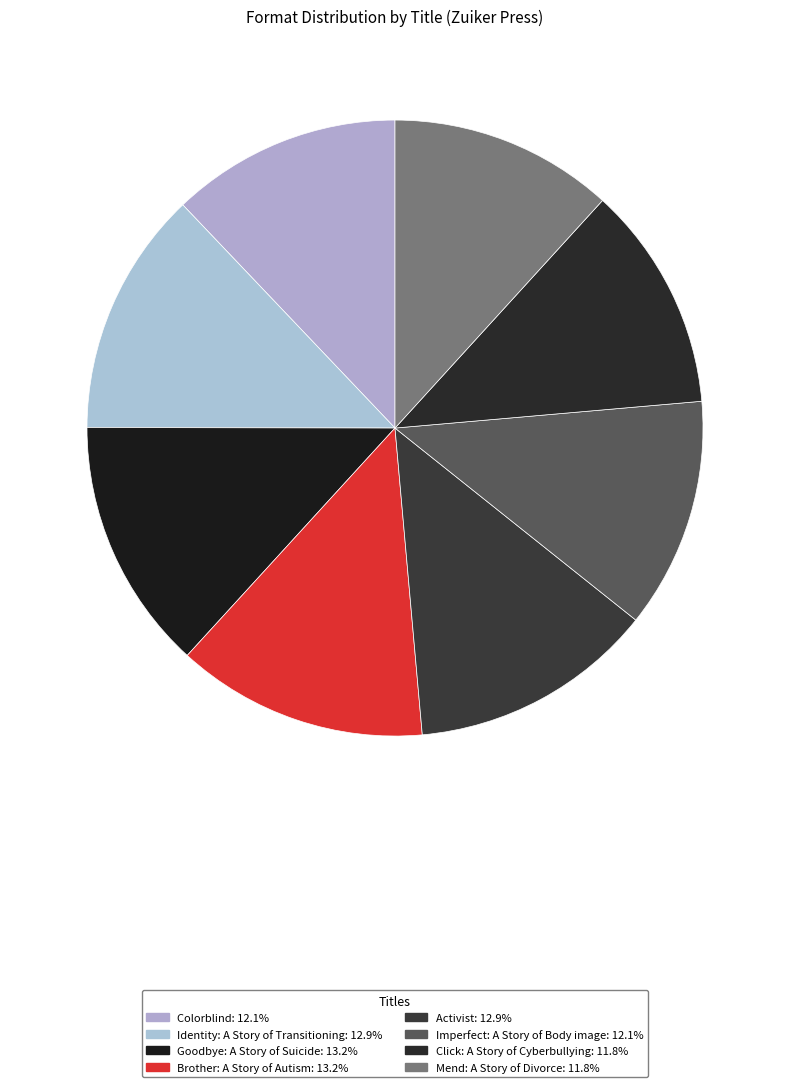

The Colorblind slice represents 24% of the pie. True or false?

False